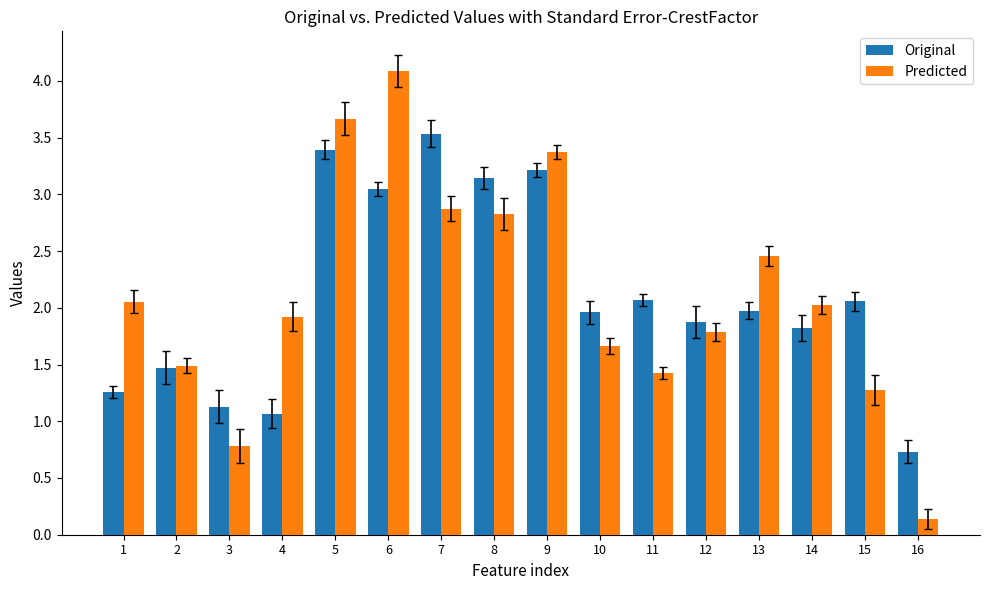

Read the Original value at 16.

0.7